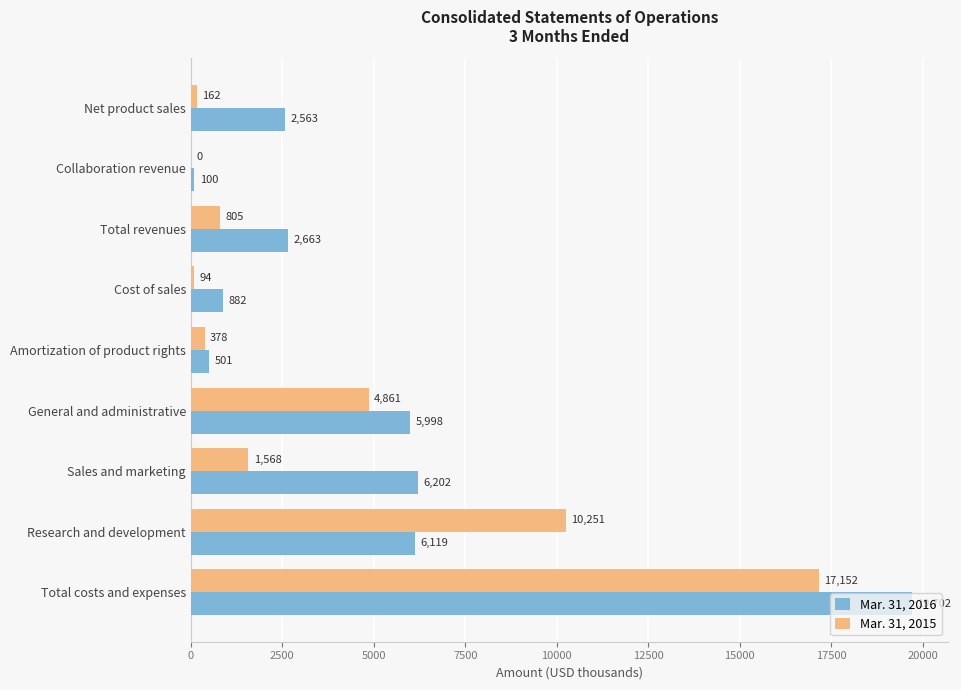

Which category has the highest value across all series?

Total costs and expenses